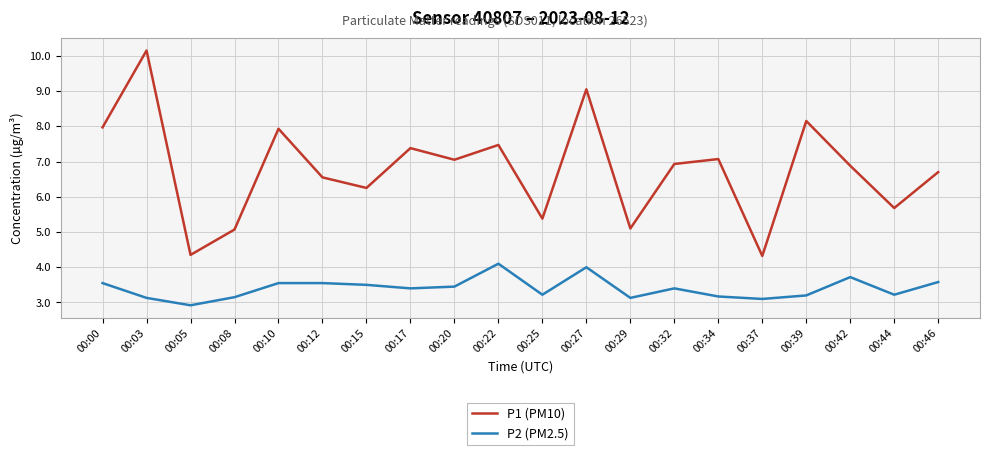

What value does the P1 (PM10) series have at 00:29?

5.1